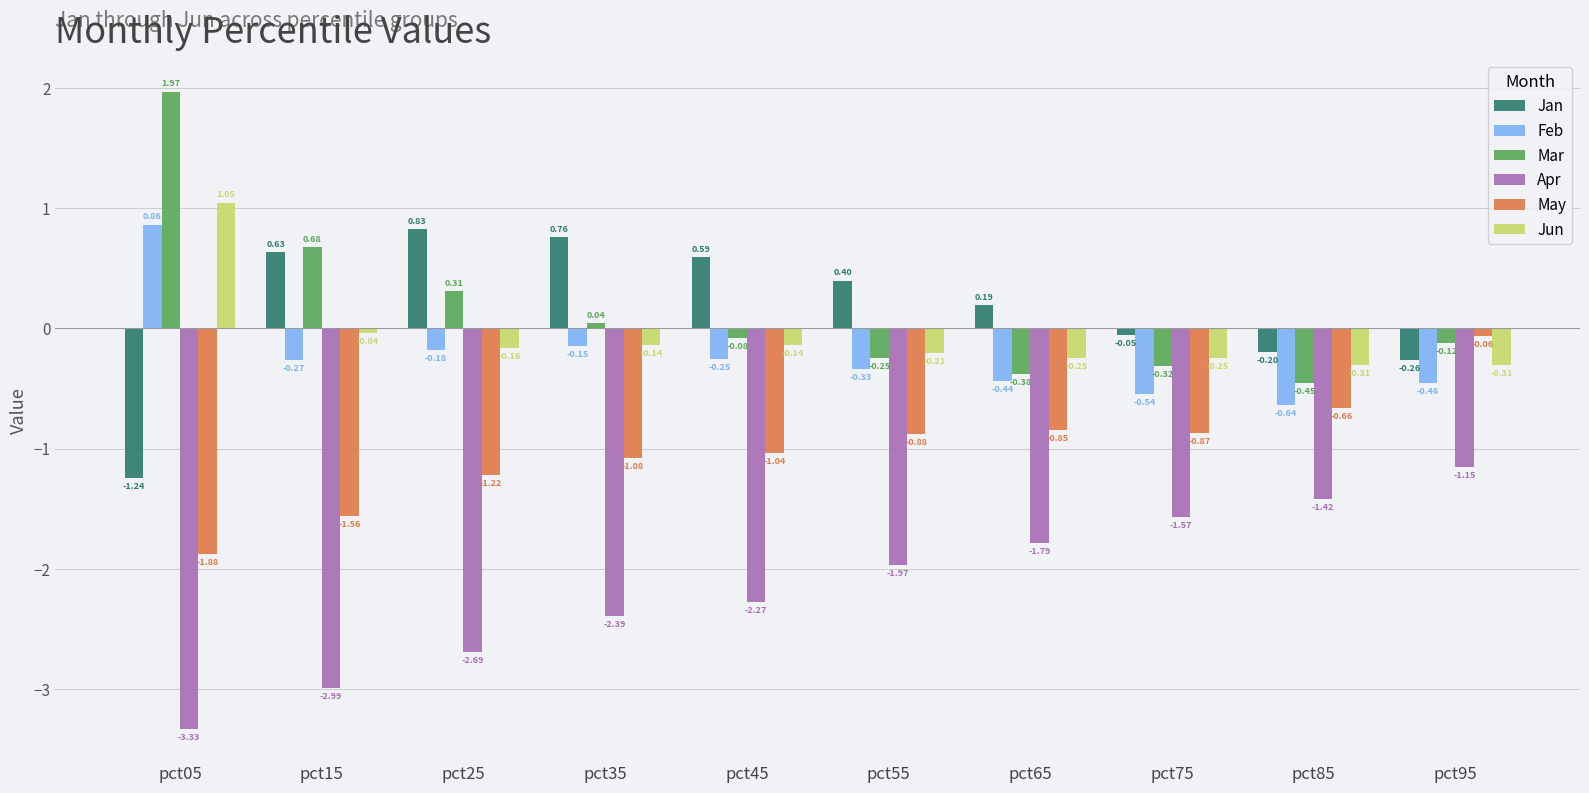

How many data points in Jun are above 0?

1